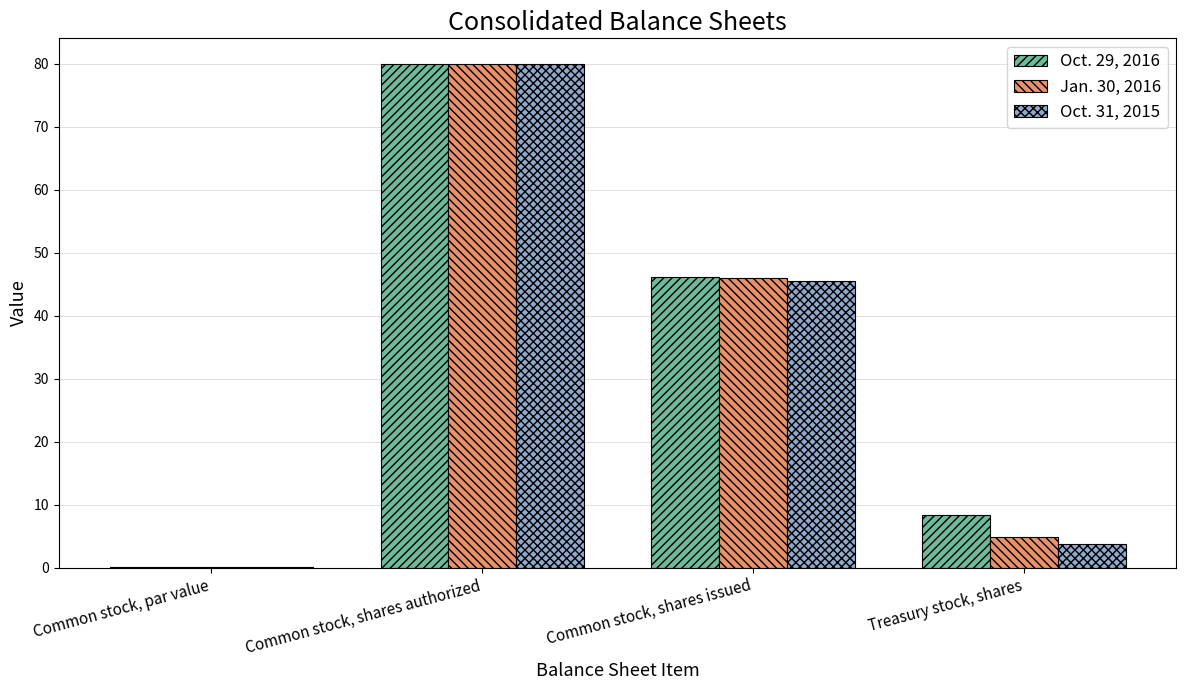

What are all the series names shown in the legend?

Oct. 29, 2016, Jan. 30, 2016, Oct. 31, 2015